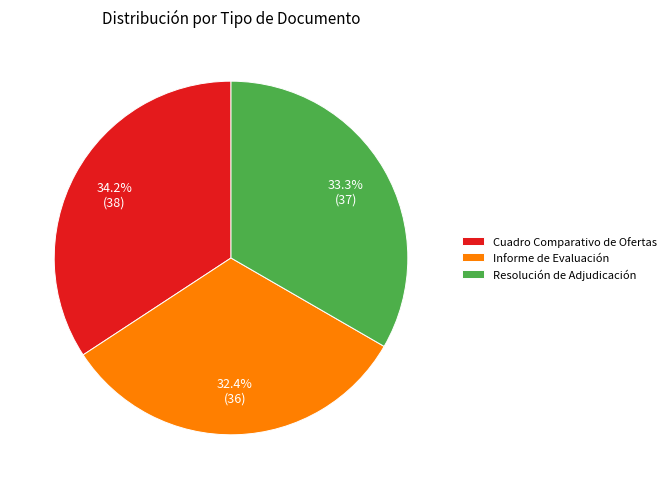

Count the number of slices in the pie.

3